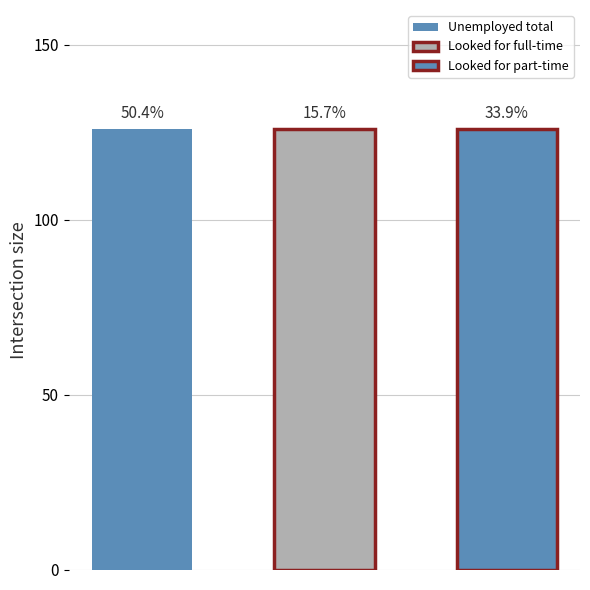

True or false: New South Wales has a value of 126 at Looked for full-time.

True